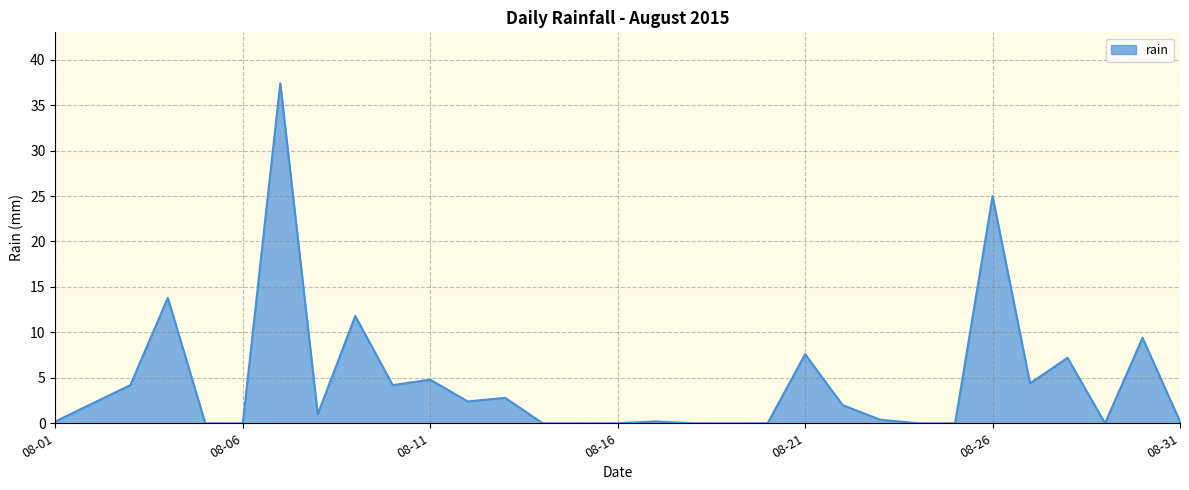

True or false: the data has more than 1 interior local peaks.

True